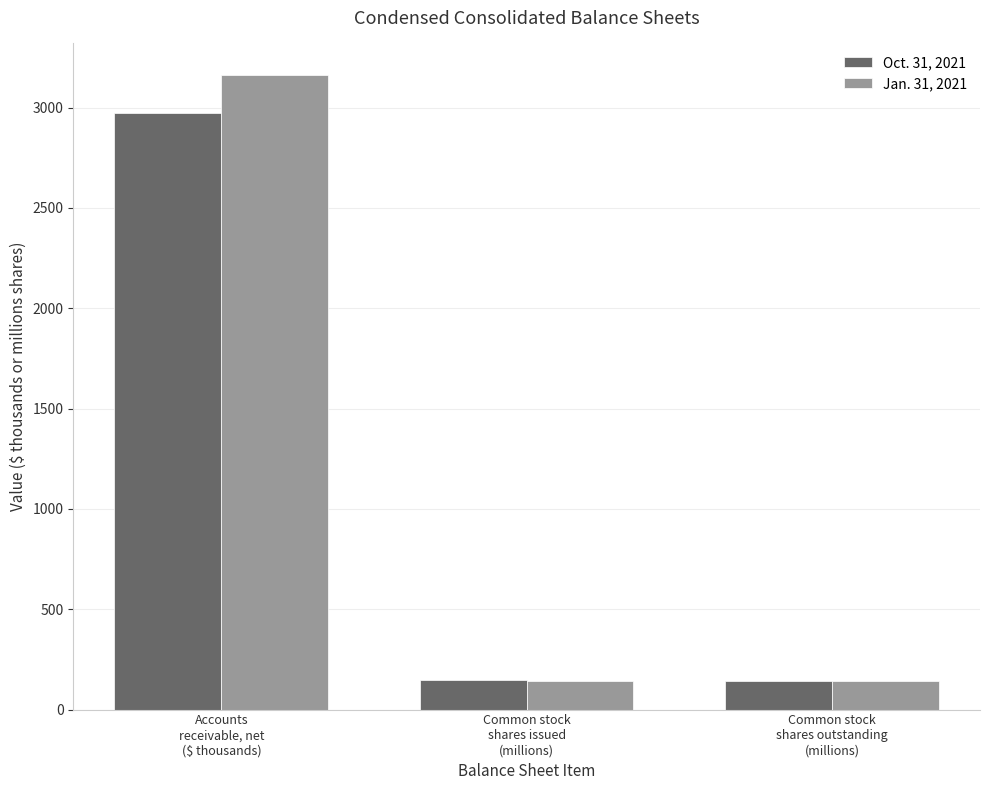

List the series in order of their overall mean, lowest first.

Oct. 31, 2021, Jan. 31, 2021